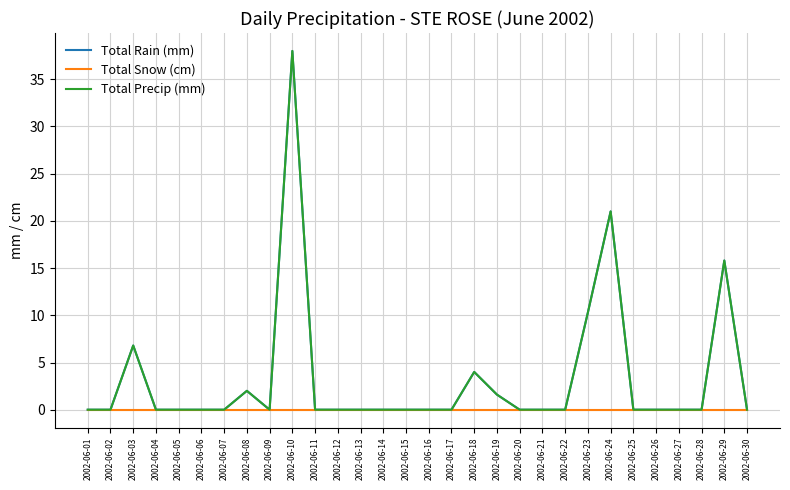

What is the total value across all series at 2002-06-03?

13.6